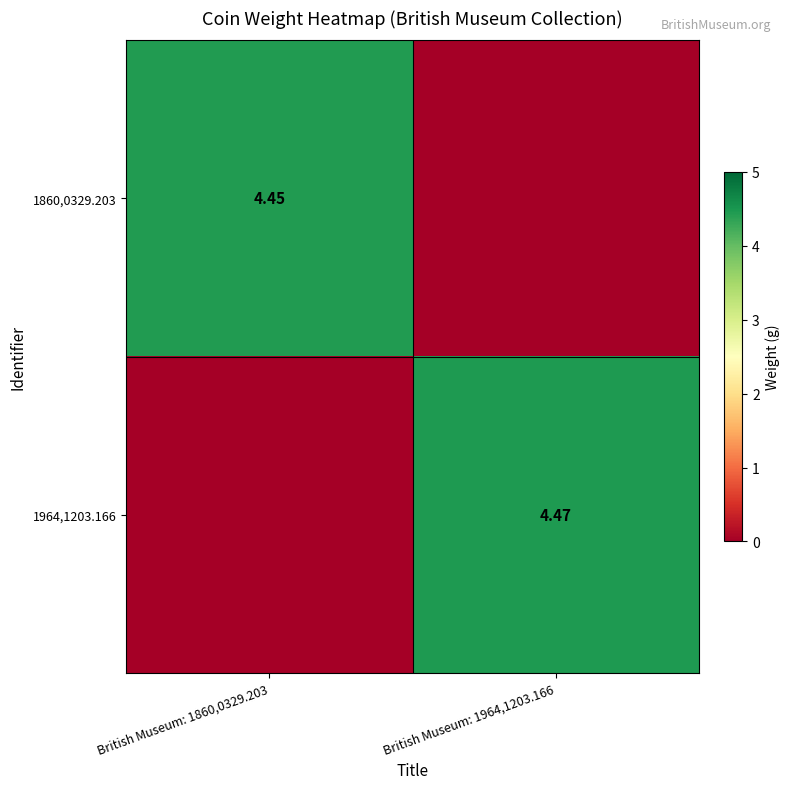

At which category is the sum across all series the highest?

British Museum: 1964,1203.166